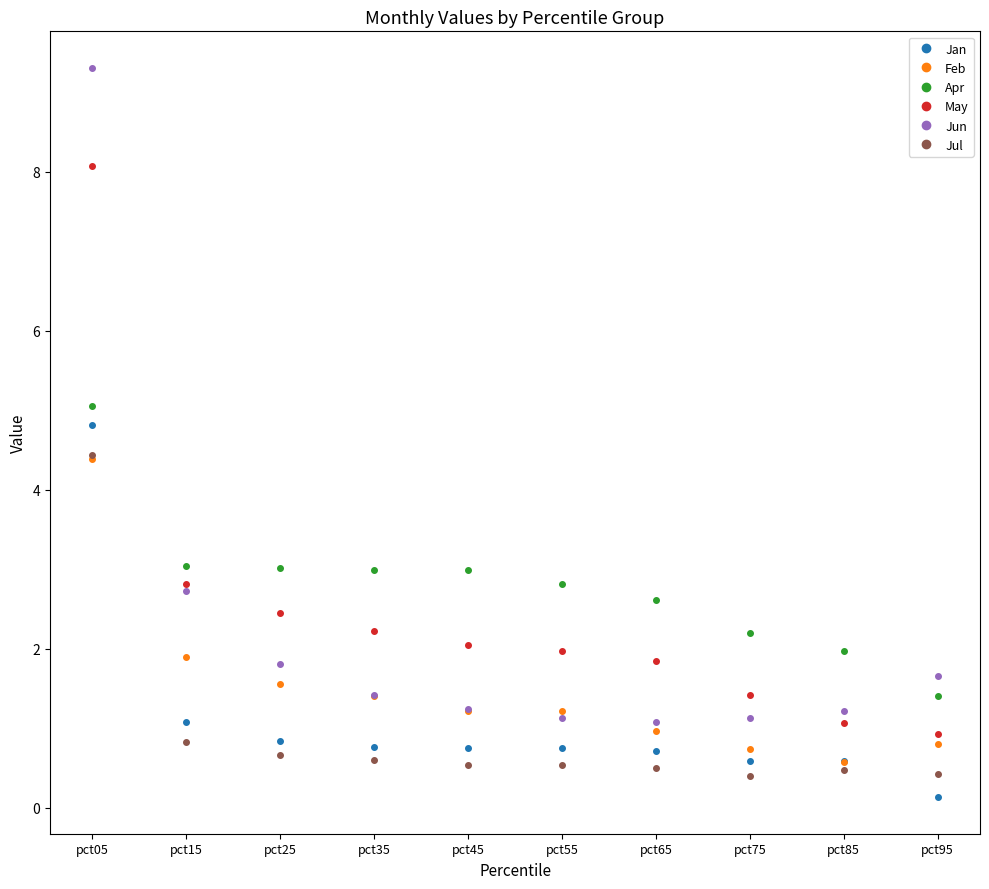

At which category is the sum across all series the highest?

pct05